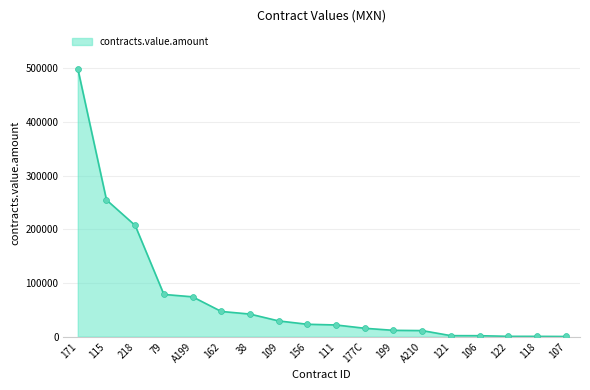

Approximately how many times larger is the value at 199 compared to 111?

0.5